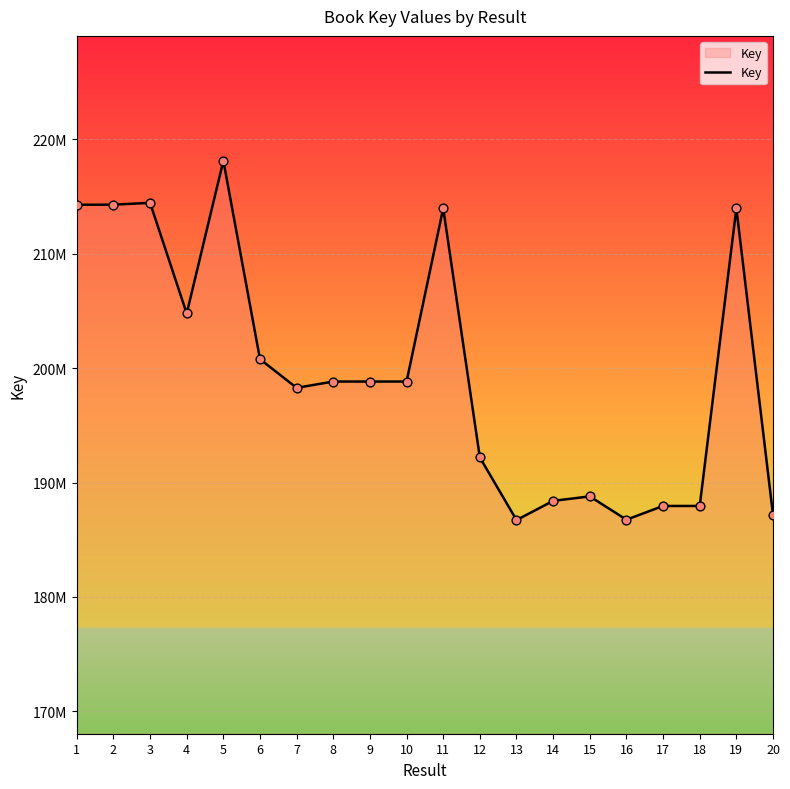

What is the change in value from 2 to 3?

+159840